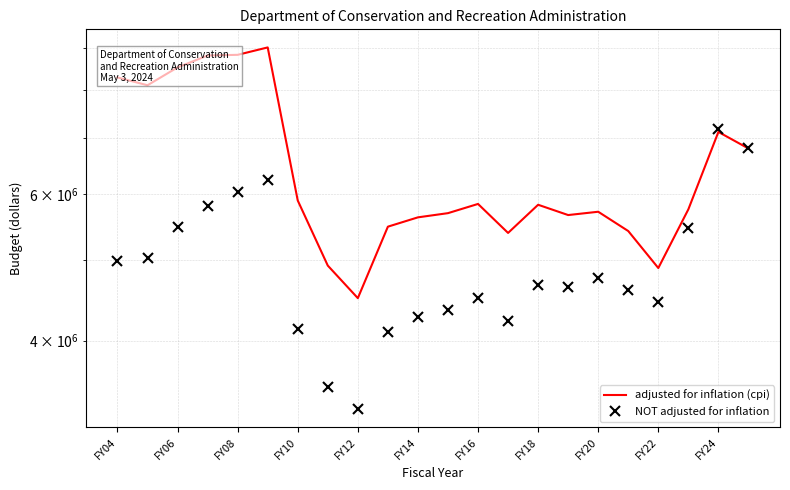

Does the chart display data point markers on the line(s)?

No